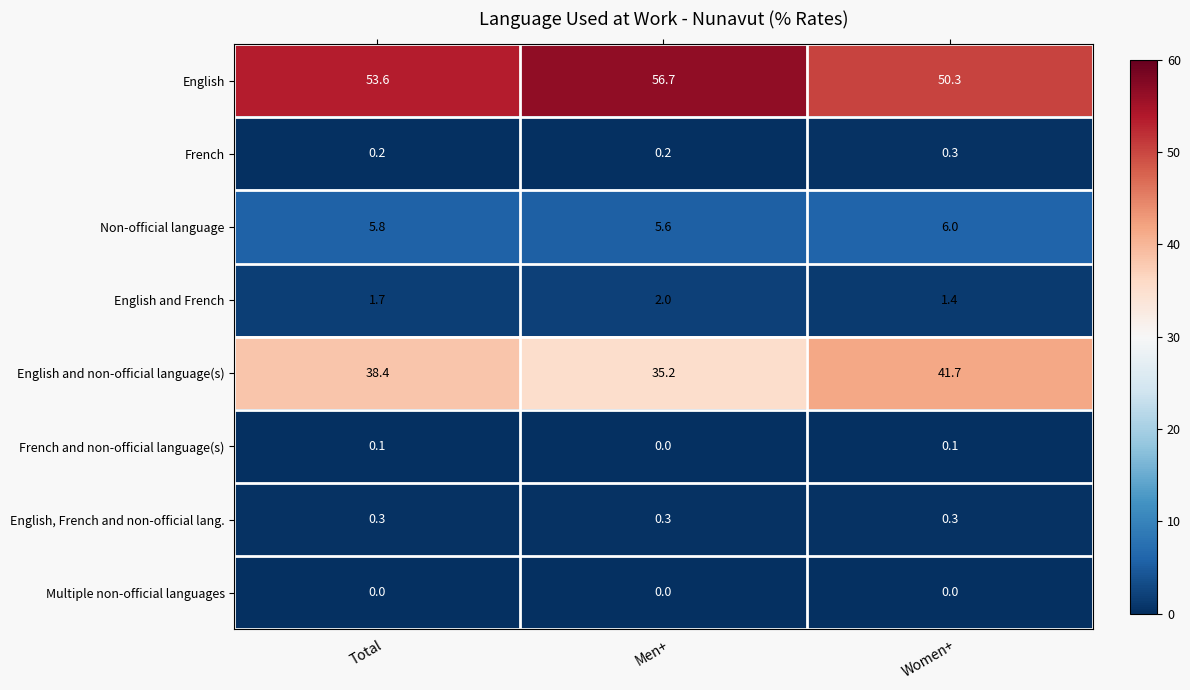

Reading left to right, what are all the values shown in this chart?

English: 53.6	56.7	50.3
French: 0.2	0.2	0.3
Non-official language: 5.8	5.6	6.0
English and French: 1.7	2.0	1.4
English and non-official language(s): 38.4	35.2	41.7
French and non-official language(s): 0.1	0.0	0.1
English, French and non-official lang.: 0.3	0.3	0.3
Multiple non-official languages: 0.0	0.0	0.0